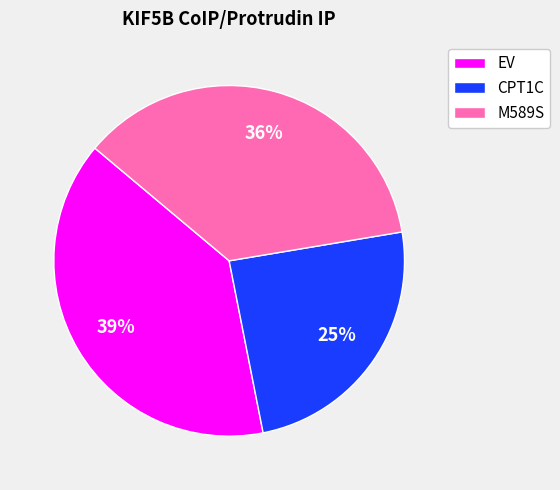

Between EV and CPT1C, which is larger?

EV